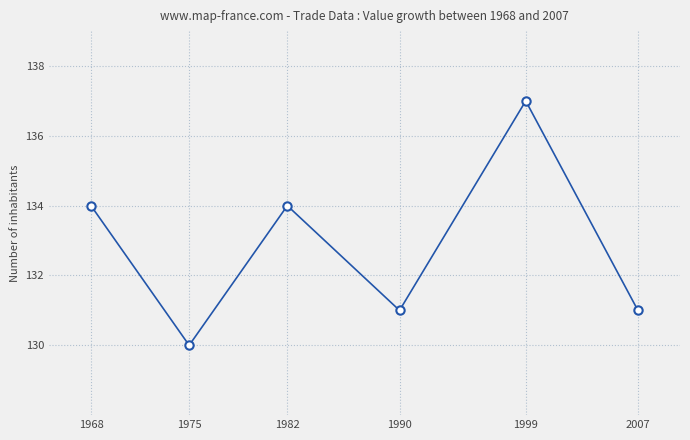

Reading right to left, extract all data points from this chart.

2007=131	1999=137	1990=131	1982=134	1975=130	1968=134